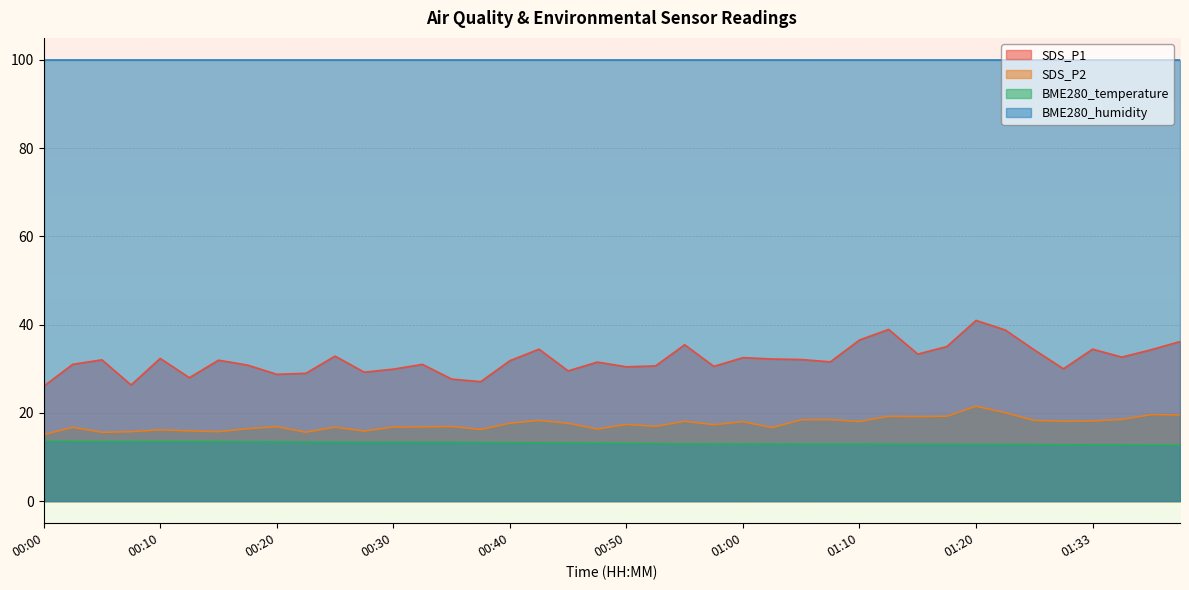

In SDS_P1, how many points are higher than both neighbors (excluding endpoints)?

12